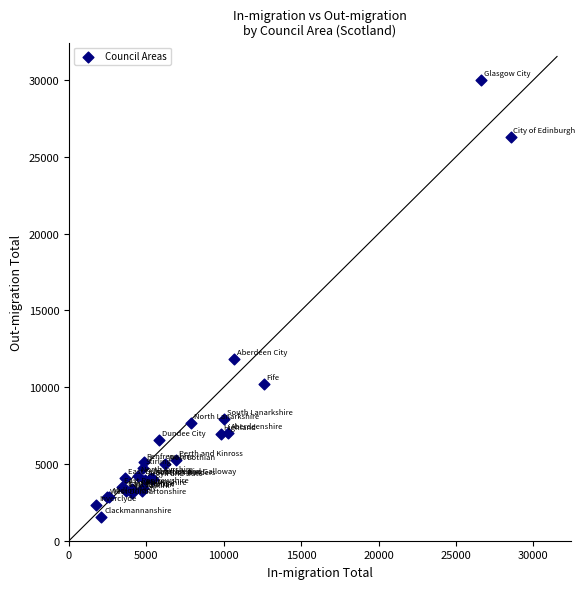

What Y value in the scatter plot is closest to 15781?

11845